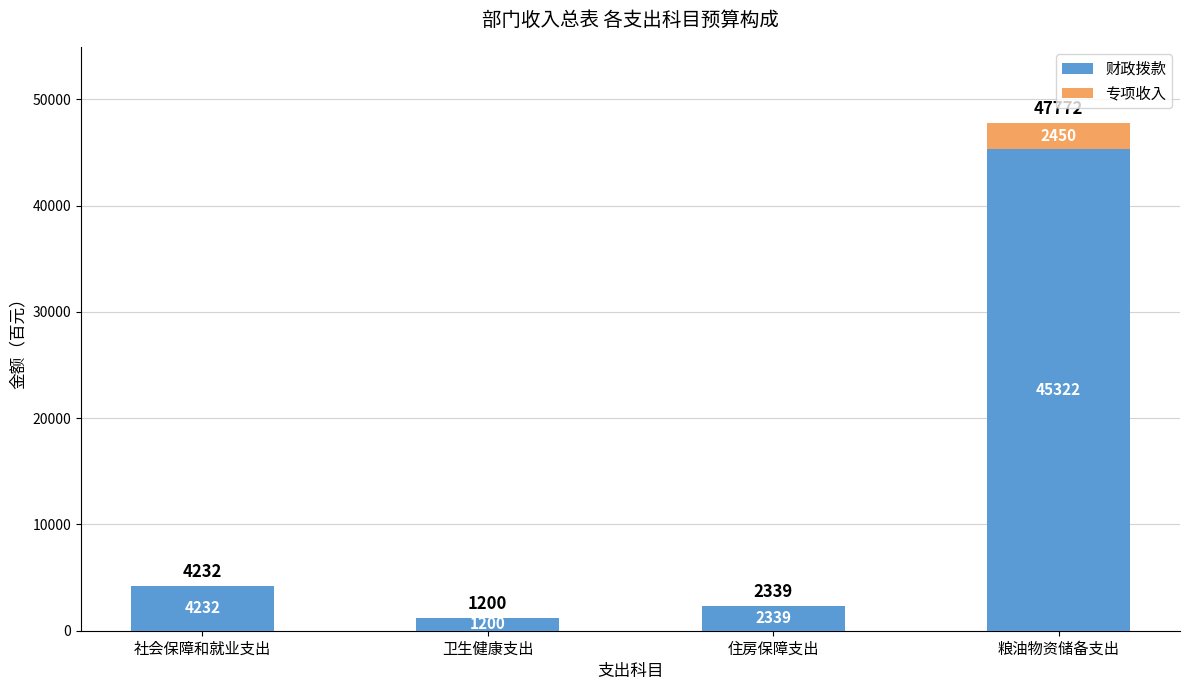

What is the difference between the 财政拨款 values at 住房保障支出 and 社会保障和就业支出?

1893